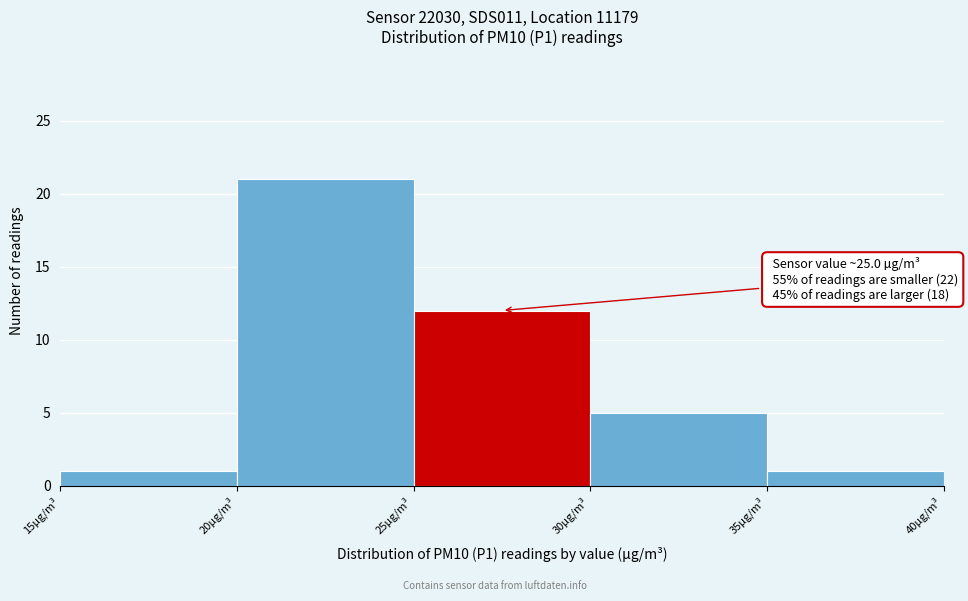

Over which range of the x-axis is the bar tallest?

20 to 25